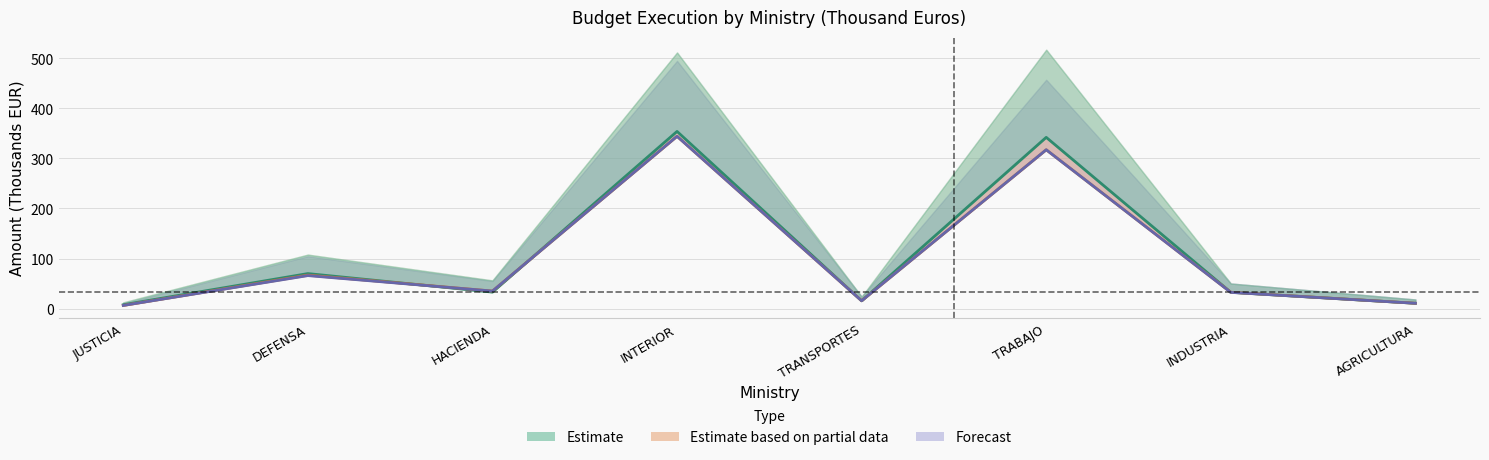

What is the sum of the Obligaciones 2021 values at TRANSPORTES and DEFENSA?

85.5